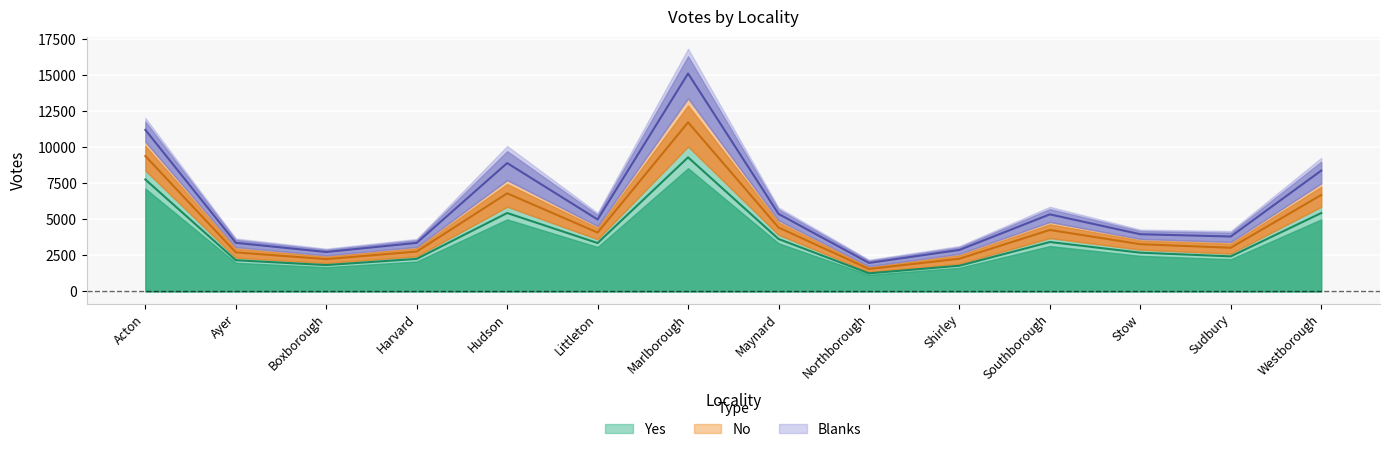

What is the difference between the maximum and second lowest values in the Yes series?

7514.7